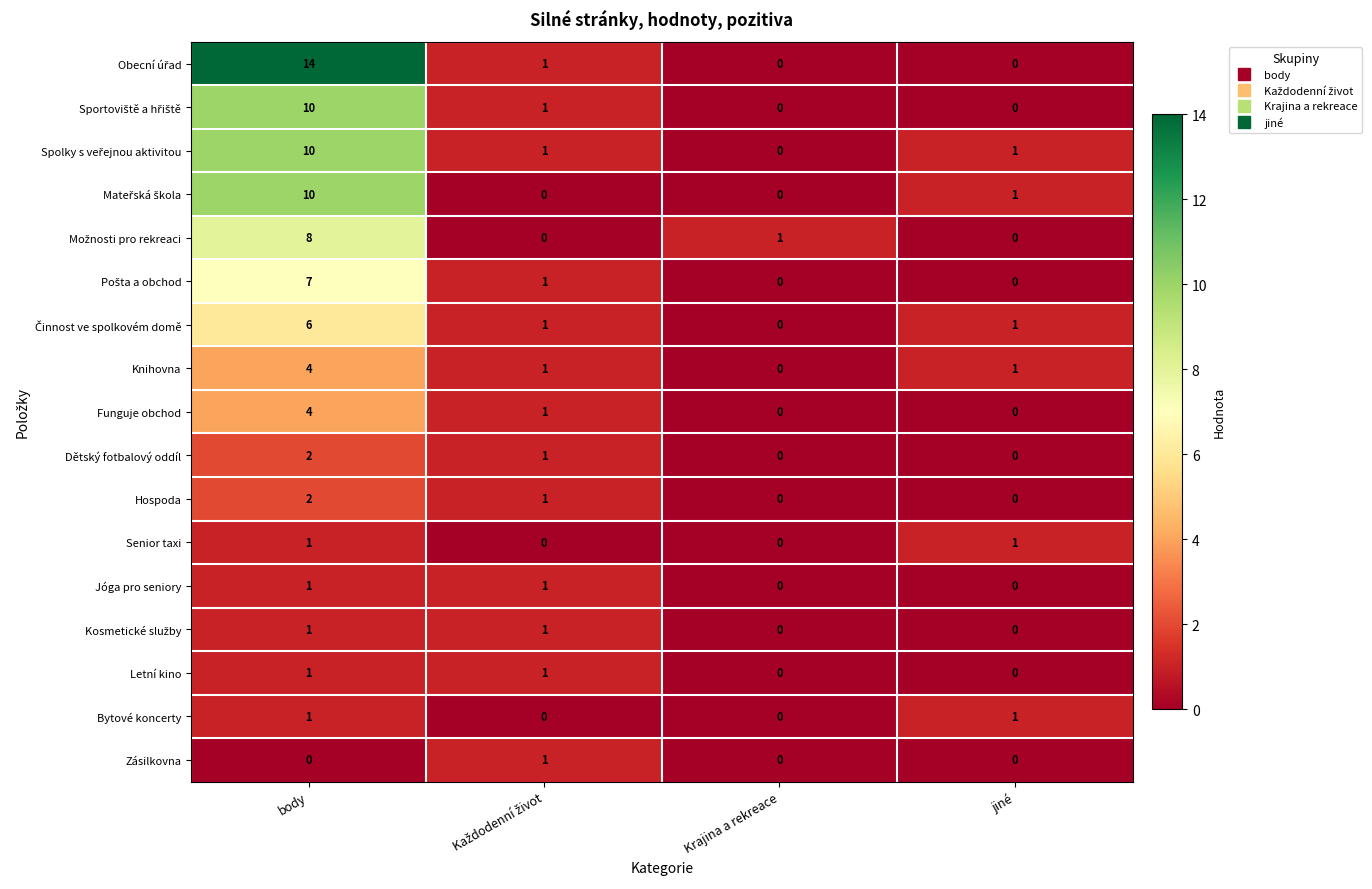

At which category is the sum across all series the highest?

body